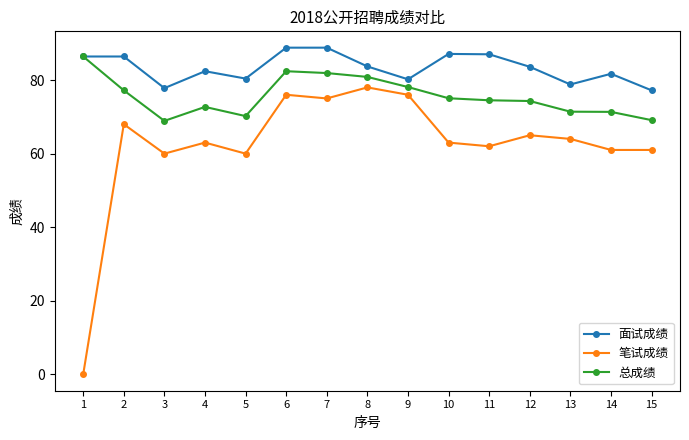

Is it true that 总成绩 equals 41.3 at 5?

False